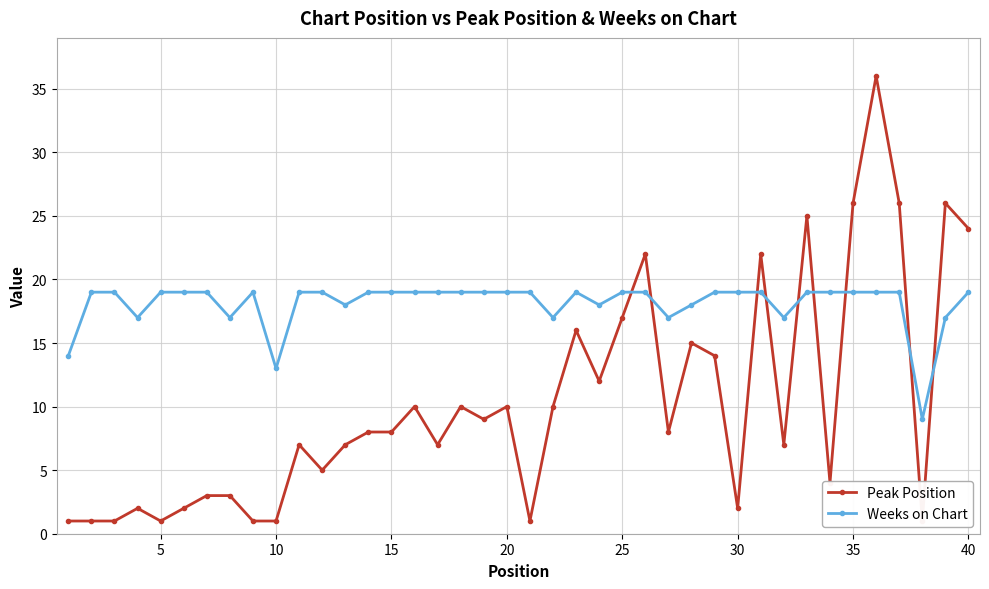

Is it true that Weeks on Chart equals 5 at 15?

False